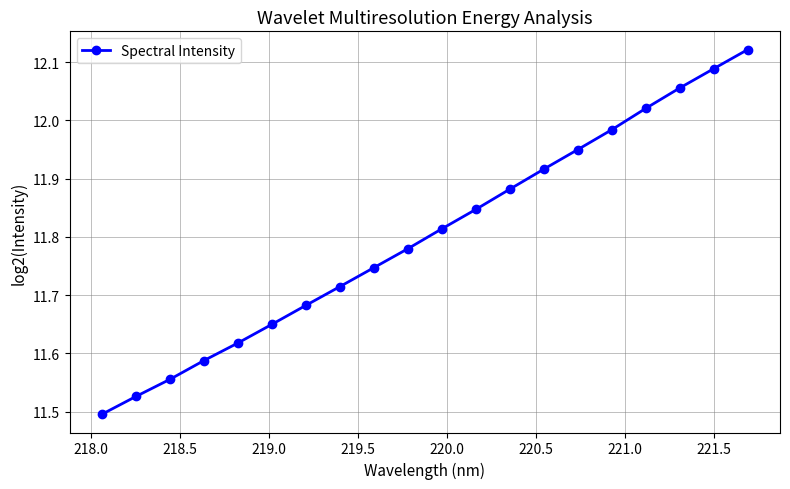

What is the difference between the maximum and minimum values?

0.6